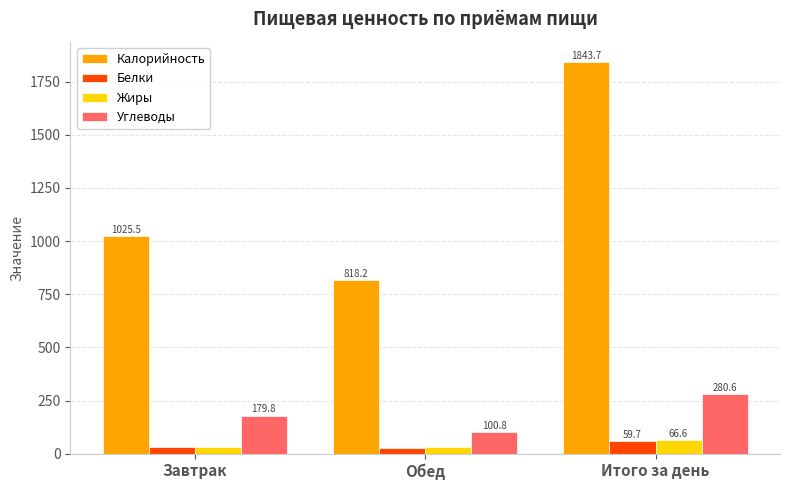

What is the maximum value for Жиры?

66.6